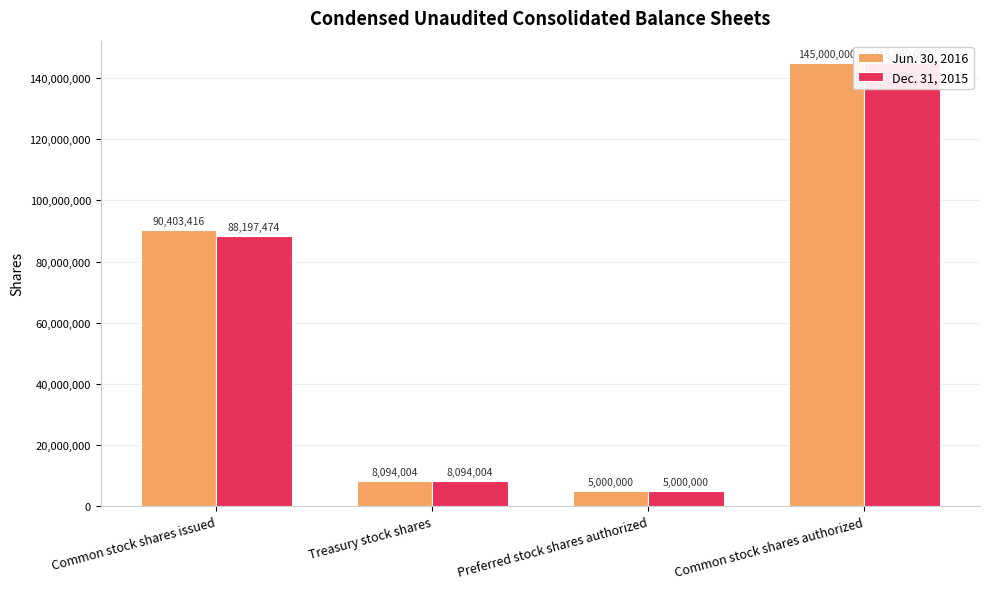

What are all the series names shown in the legend?

Jun. 30, 2016, Dec. 31, 2015